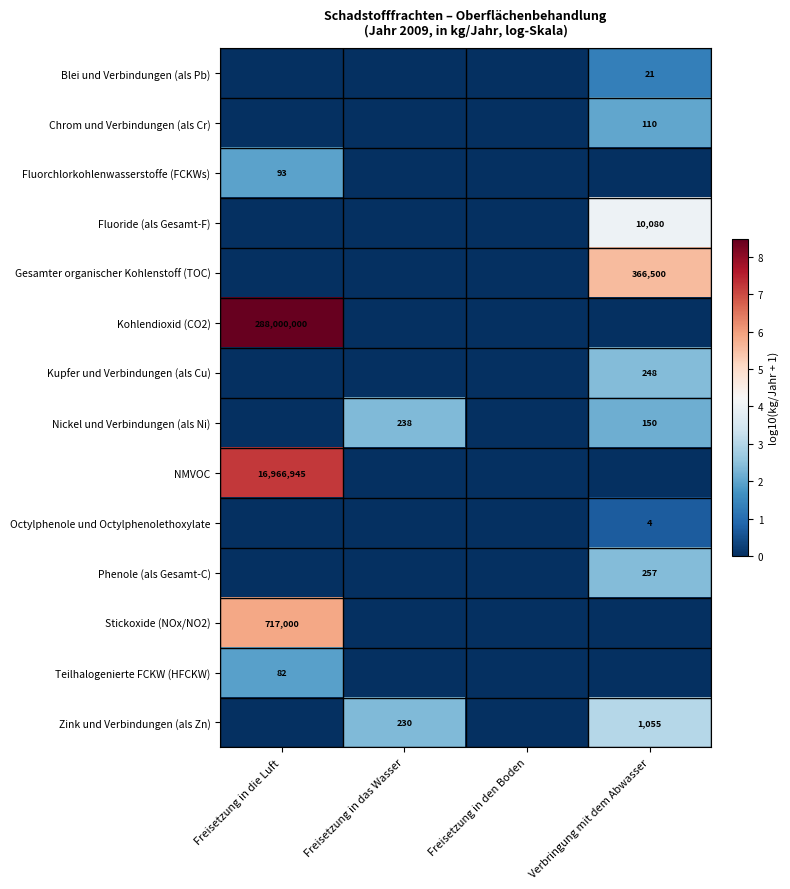

Is it true that Phenole (als Gesamt-C) equals 257 at Verbringung mit dem Abwasser?

True